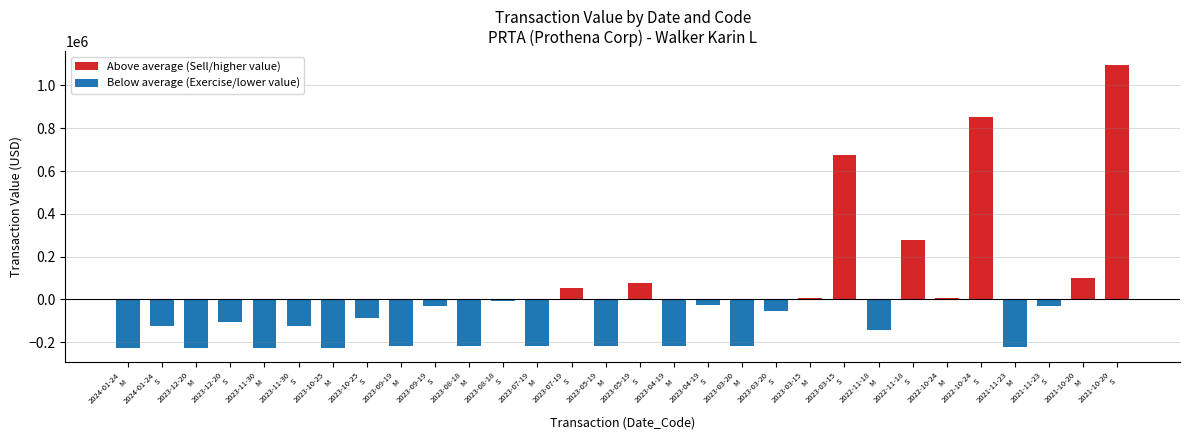

How many data points in Above average (Sell/higher value) are above 98198?

5